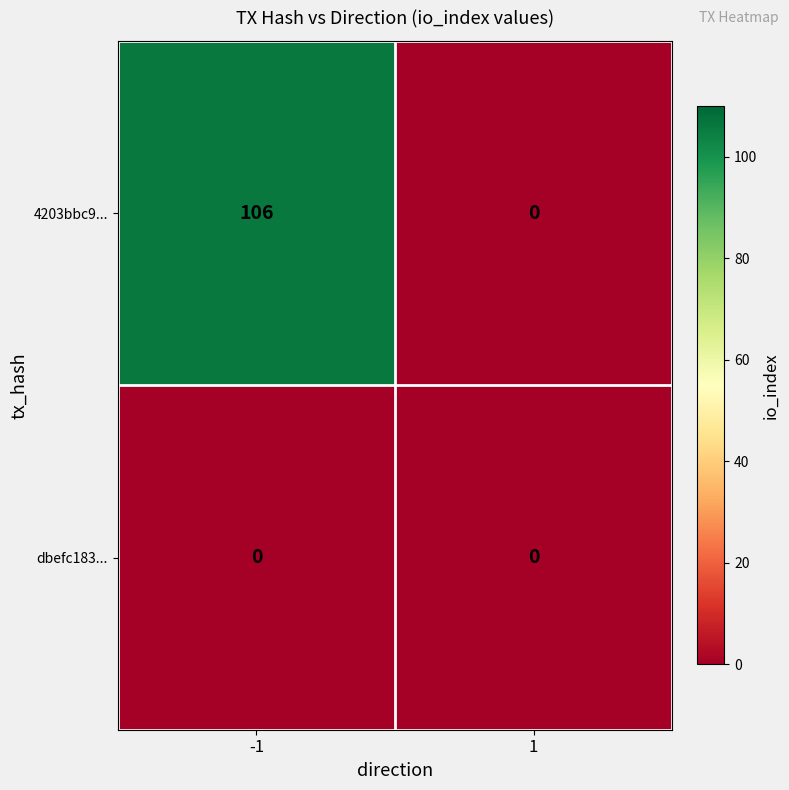

Between -1 and 1, which series saw the biggest shift?

4203bbc9...